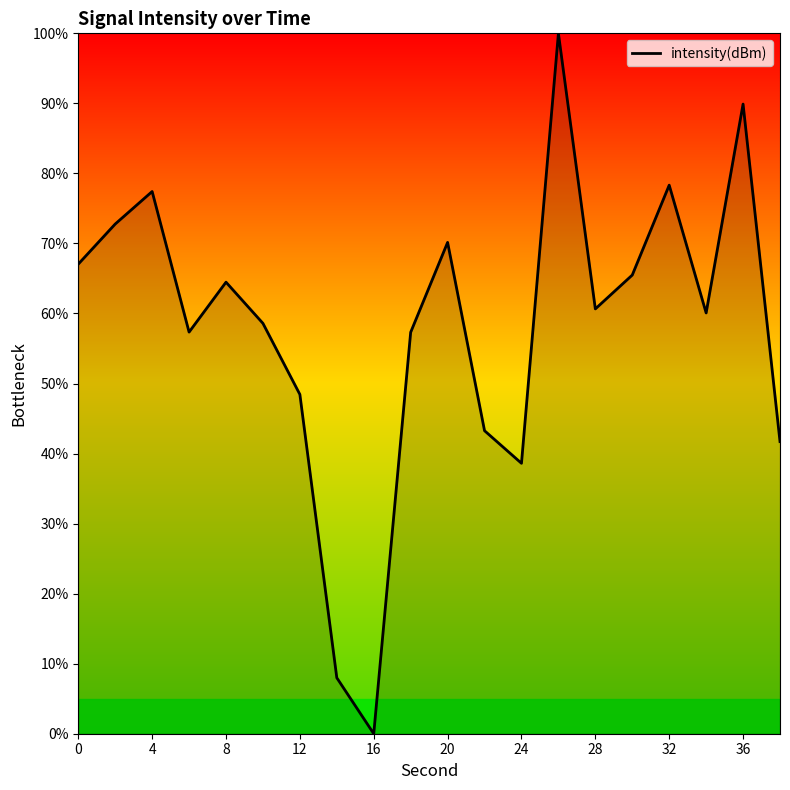

What is the difference between the maximum and minimum values?

100.0